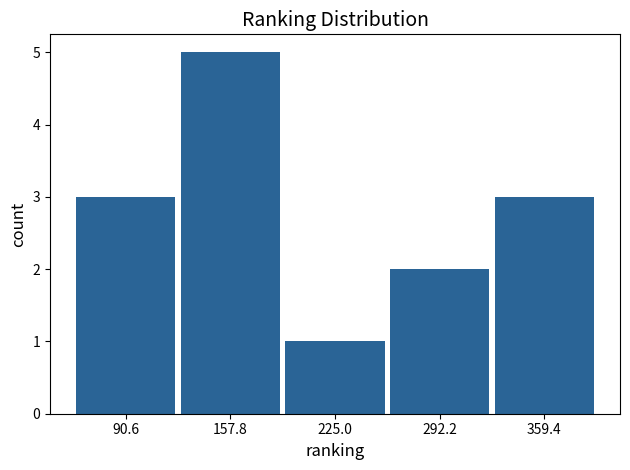

Reading left to right, transcribe this chart: for each bar, give the range it covers on the x-axis and its height. Neither the bar edges nor the heights are printed on the chart, so give them approximately, as read against the axes.

60 to 120: 3
120 to 190: 5
190 to 260: 1
260 to 330: 2
330 to 390: 3